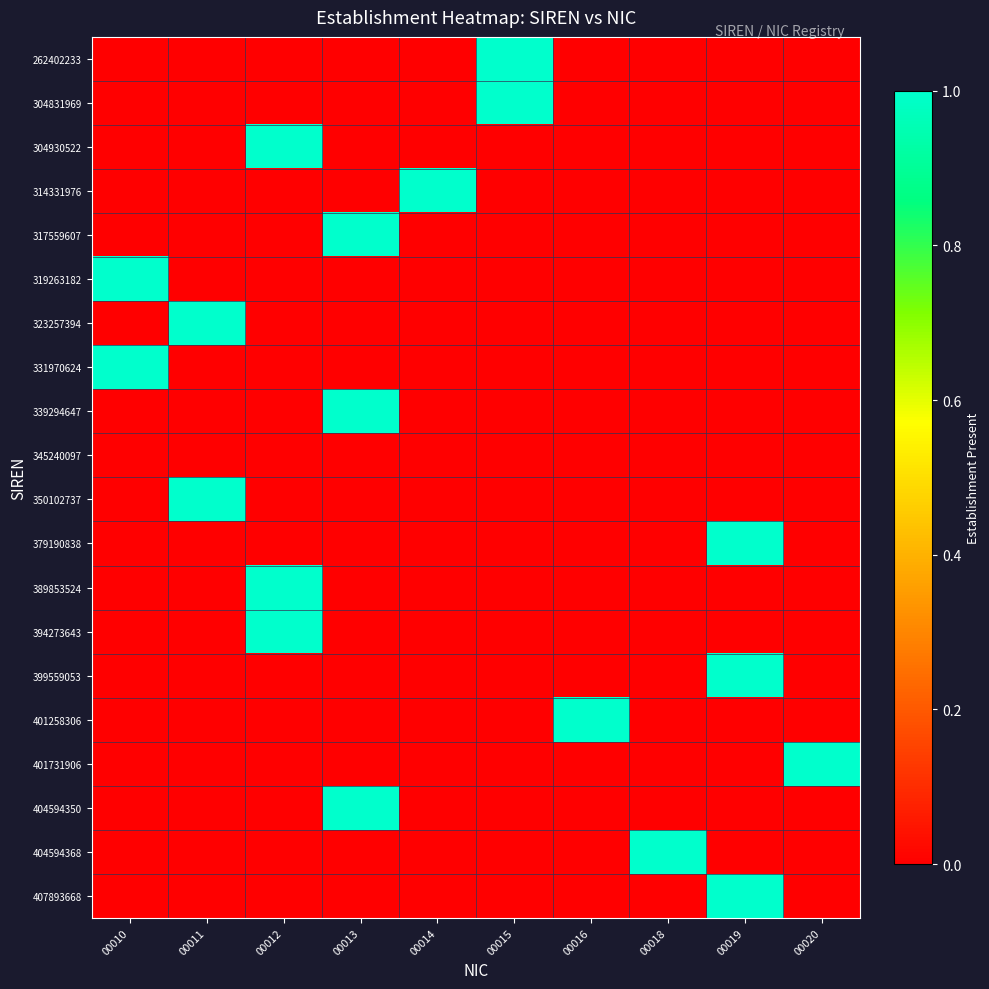

Between 00012 and 00018, which series saw the biggest shift?

304930522